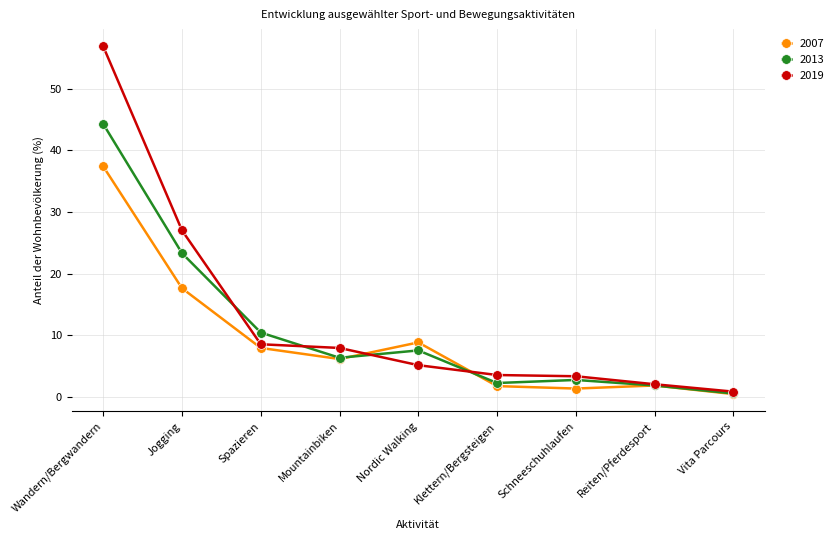

True or false: 2013 has more than 0 points higher than both neighbors.

True